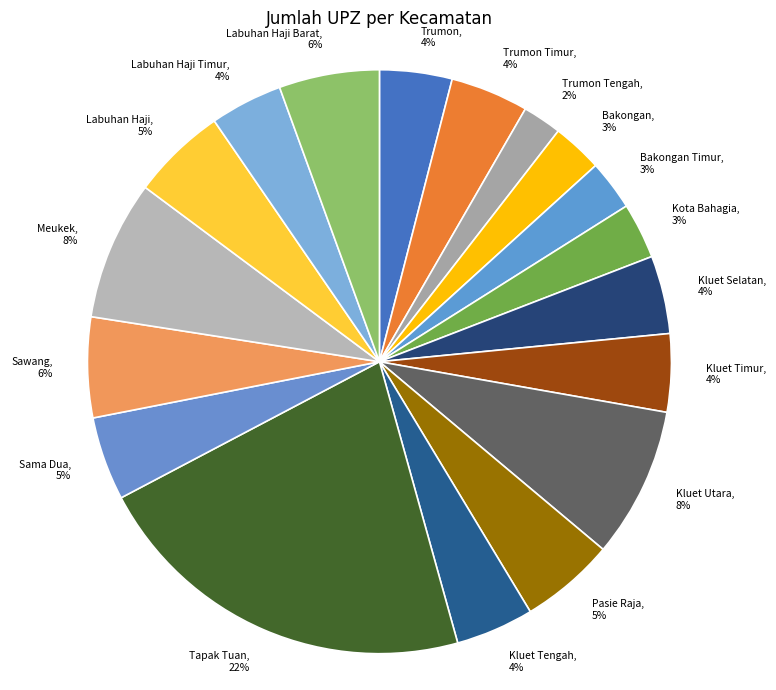

Is it true that Trumon Tengah is 2% of the pie?

True